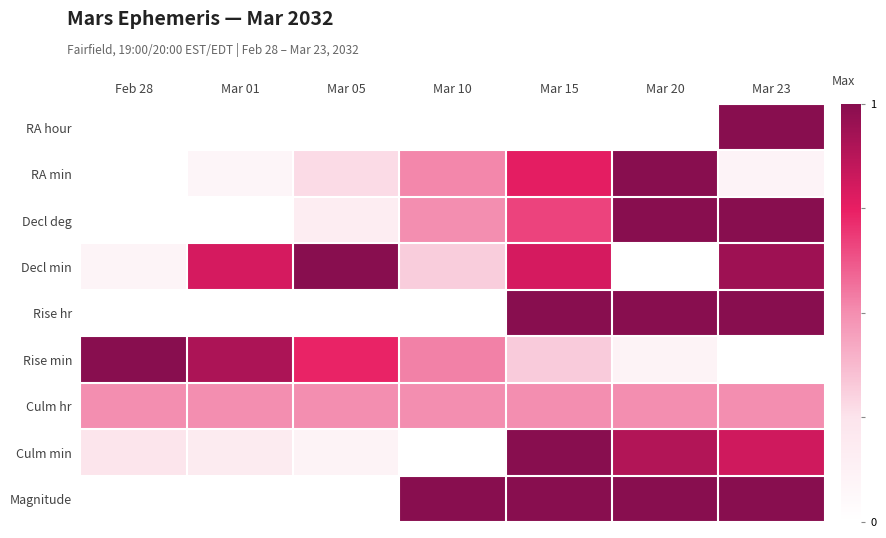

Reading left to right, list all the values displayed in this chart.

RA hour: Feb 28=0.0	Mar 01=0.0	Mar 05=0.0	Mar 10=0.0	Mar 15=0.0	Mar 20=0.0	Mar 23=1.0
RA min: Feb 28=0.0	Mar 01=0.1	Mar 05=0.3	Mar 10=0.5	Mar 15=0.8	Mar 20=1.0	Mar 23=0.1
Decl deg: Feb 28=0.0	Mar 01=0.0	Mar 05=0.2	Mar 10=0.5	Mar 15=0.7	Mar 20=1.0	Mar 23=1.0
Decl min: Feb 28=0.1	Mar 01=0.8	Mar 05=1.0	Mar 10=0.3	Mar 15=0.8	Mar 20=0.0	Mar 23=0.9
Rise hr: Feb 28=0.0	Mar 01=0.0	Mar 05=0.0	Mar 10=0.0	Mar 15=1.0	Mar 20=1.0	Mar 23=1.0
Rise min: Feb 28=1.0	Mar 01=0.9	Mar 05=0.7	Mar 10=0.5	Mar 15=0.3	Mar 20=0.1	Mar 23=0.0
Culm hr: Feb 28=0.5	Mar 01=0.5	Mar 05=0.5	Mar 10=0.5	Mar 15=0.5	Mar 20=0.5	Mar 23=0.5
Culm min: Feb 28=0.2	Mar 01=0.2	Mar 05=0.1	Mar 10=0.0	Mar 15=1.0	Mar 20=0.9	Mar 23=0.8
Magnitude: Feb 28=0.0	Mar 01=0.0	Mar 05=0.0	Mar 10=1.0	Mar 15=1.0	Mar 20=1.0	Mar 23=1.0